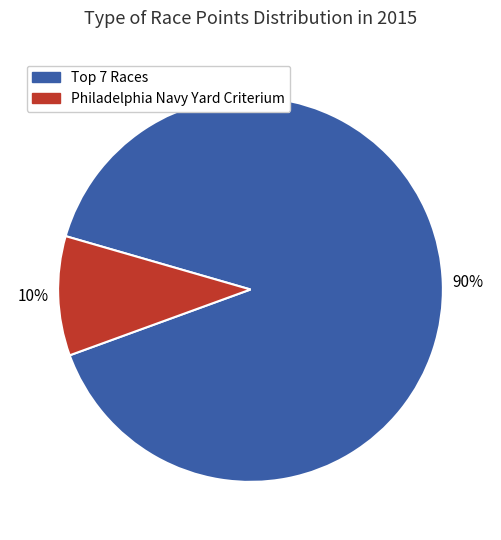

To the nearest percent, what is the difference between the largest and smallest slice percentages?

80%